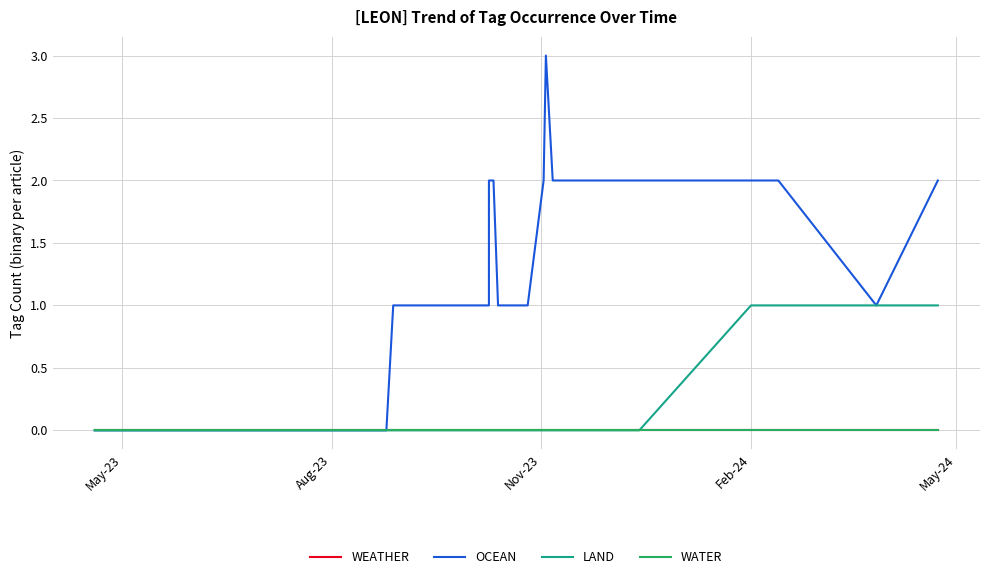

What is the sum of all LAND values?

5